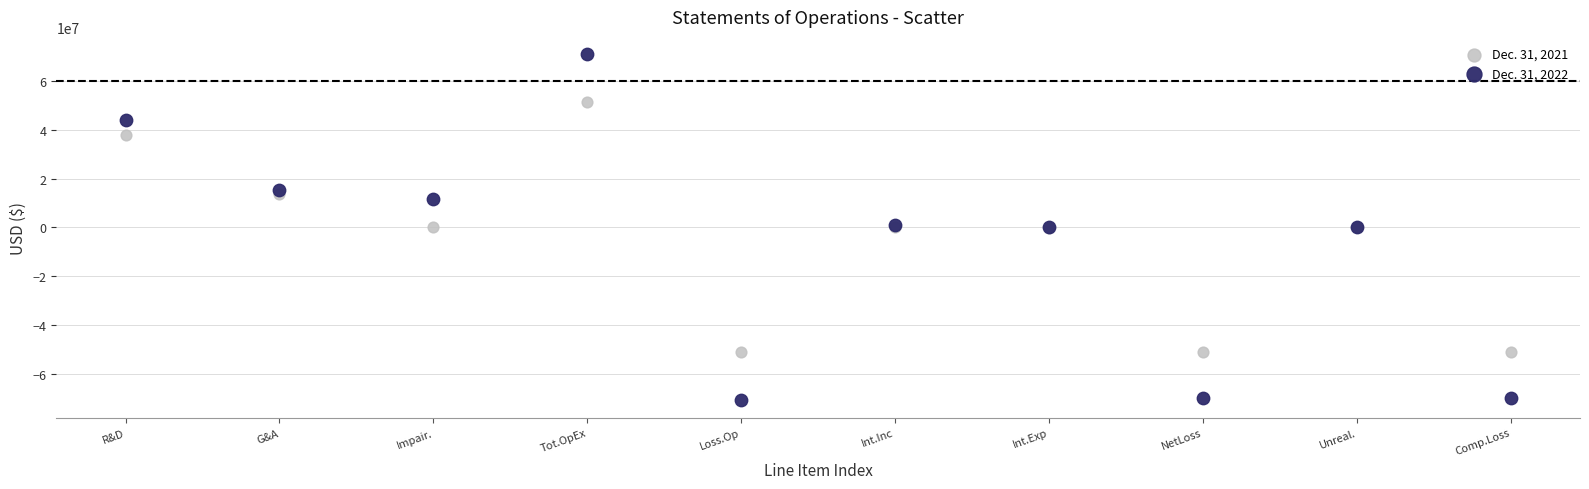

Which series has the largest Y range (max minus min)?

Dec. 31, 2022